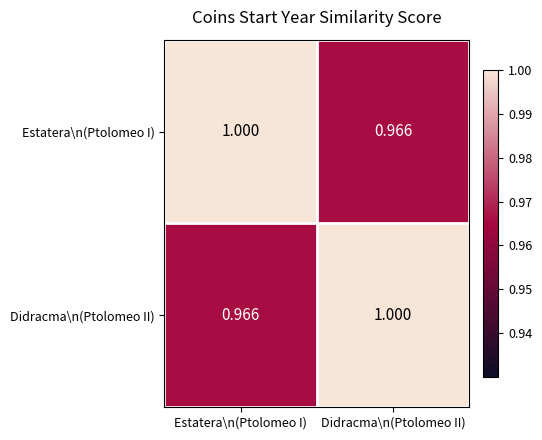

Rank the categories by Estatera\n(Ptolomeo I) value from highest to lowest.

Estatera\n(Ptolomeo I), Didracma\n(Ptolomeo II)